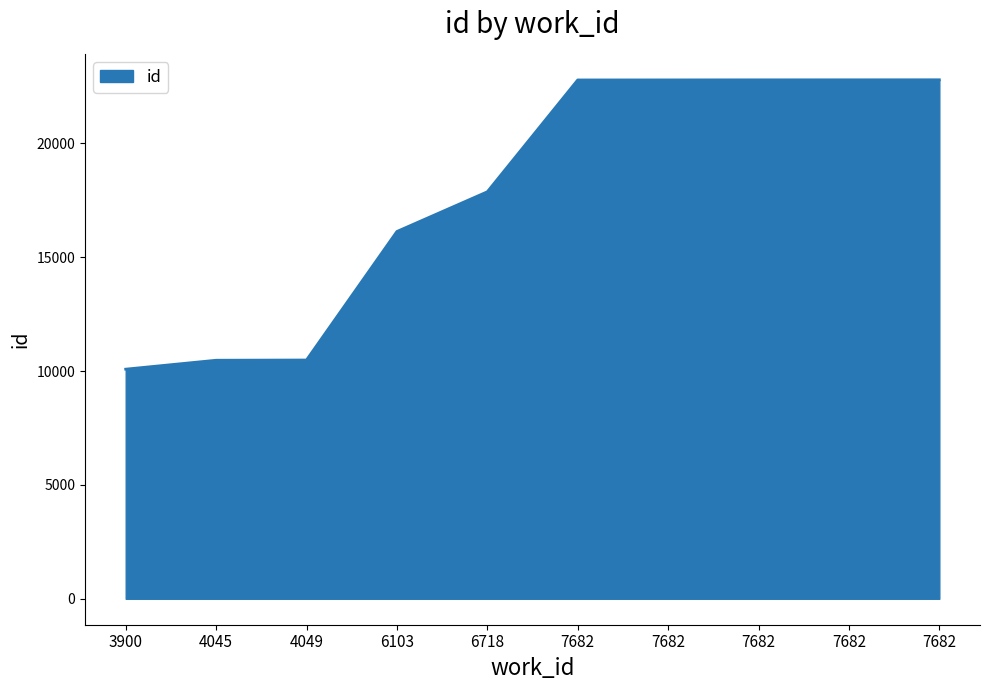

Count the number of categories in the chart.

10